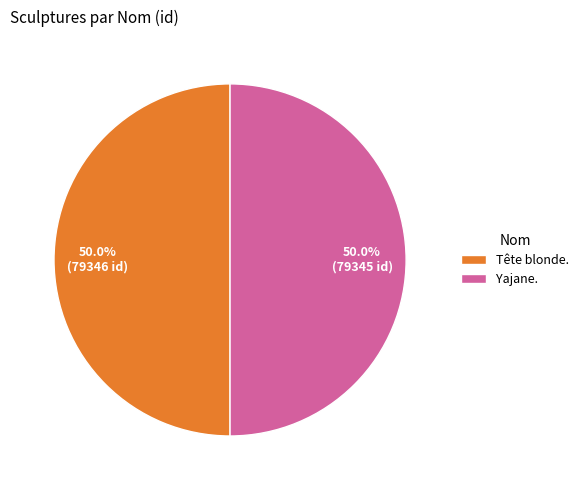

What percentage is NOT represented by Tête blonde.?

50.0%